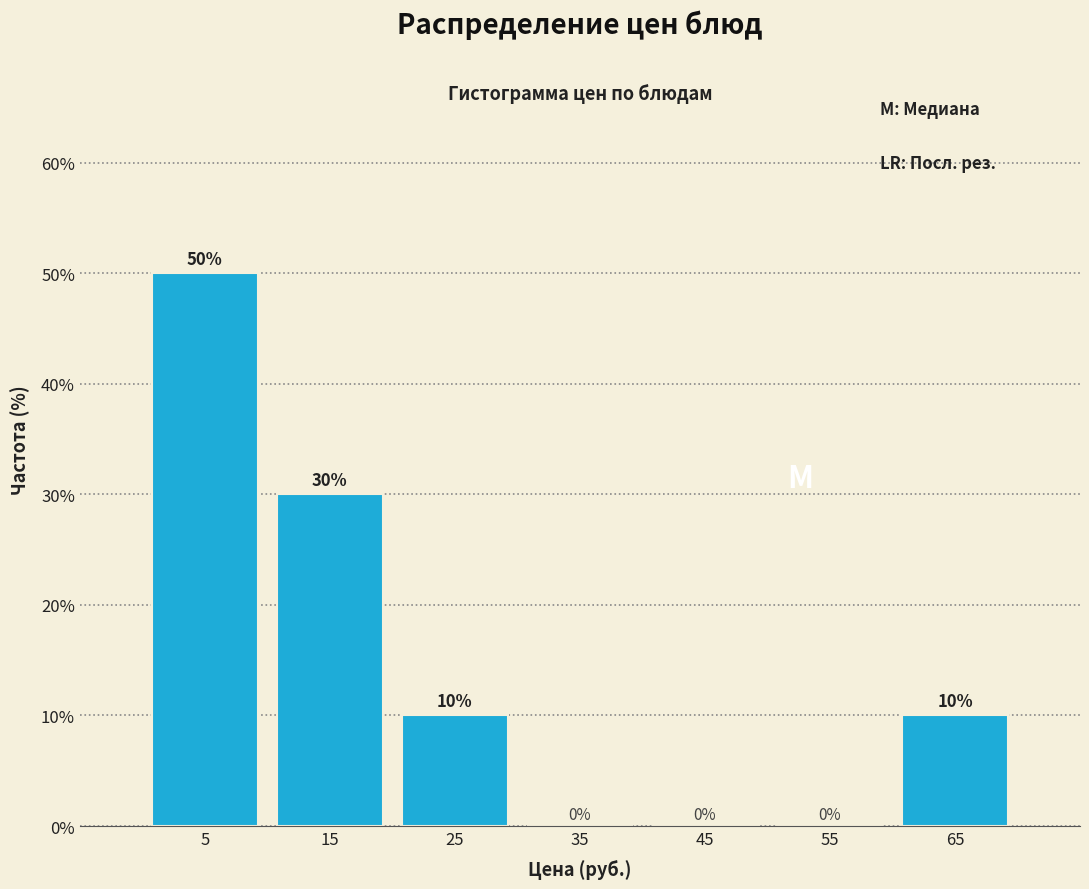

Reading left to right, transcribe this chart: for each bar, give the range it covers on the x-axis and its height.

0 to 10: 50
10 to 20: 30
20 to 30: 10
30 to 40: 0
40 to 50: 0
50 to 60: 0
60 to 70: 10